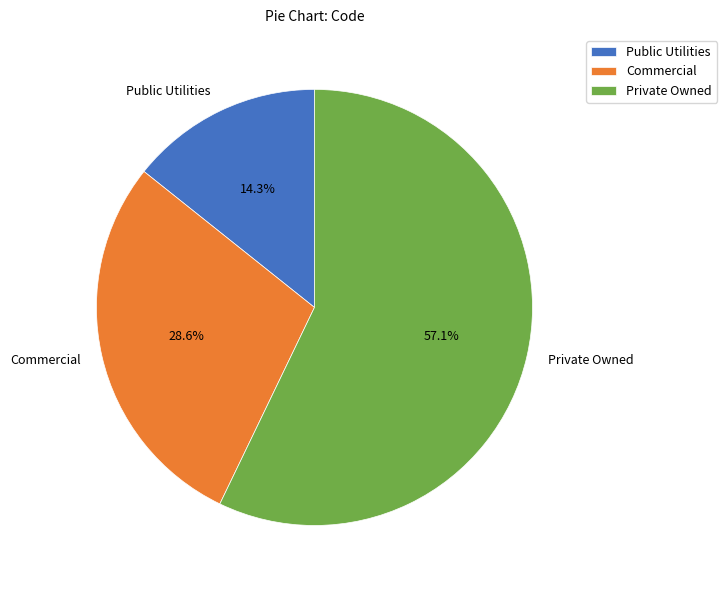

Count the number of slices in the pie.

3